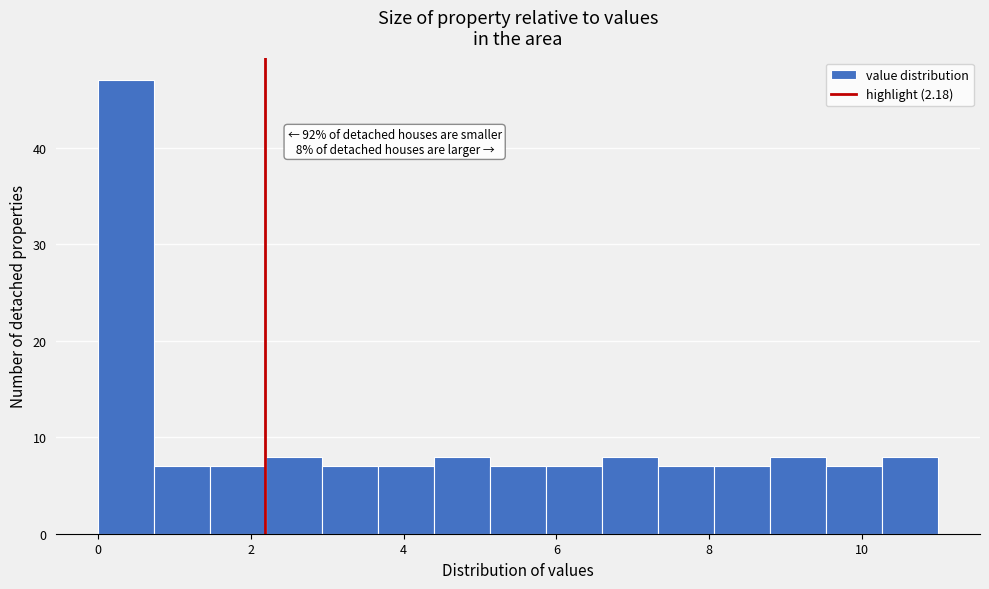

Around what value on the x-axis is the tallest bar? Give the approximate position of its centre, as read against the axis.

0.4